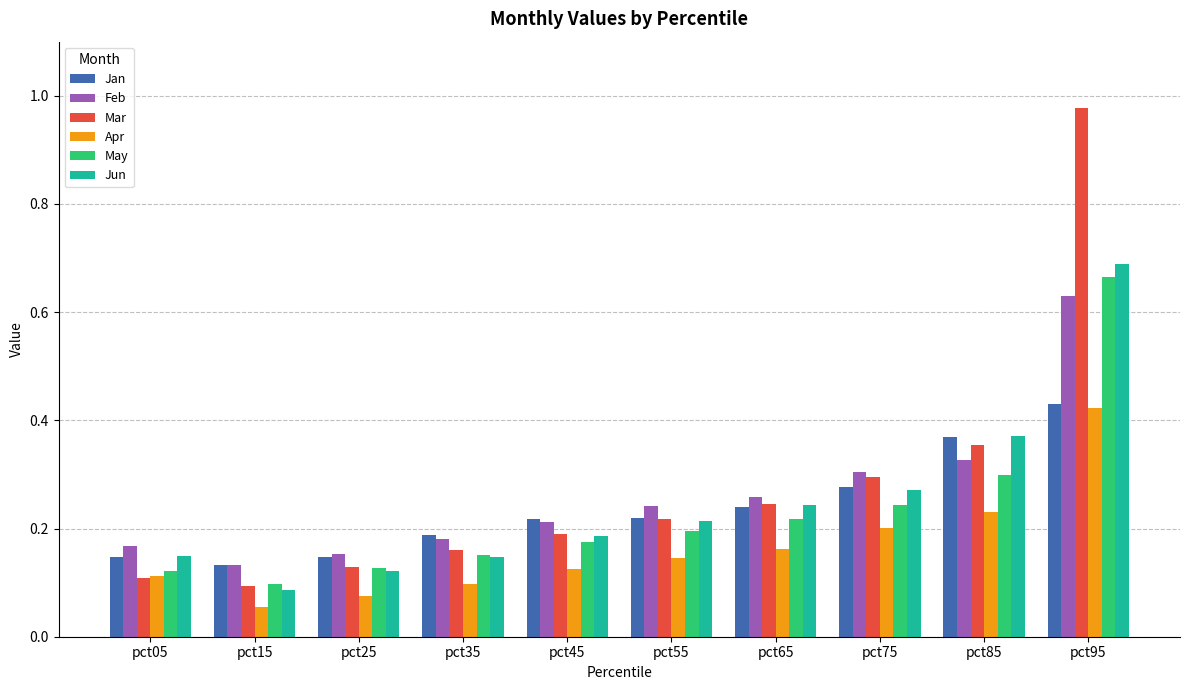

How many distinct data groups are displayed?

6